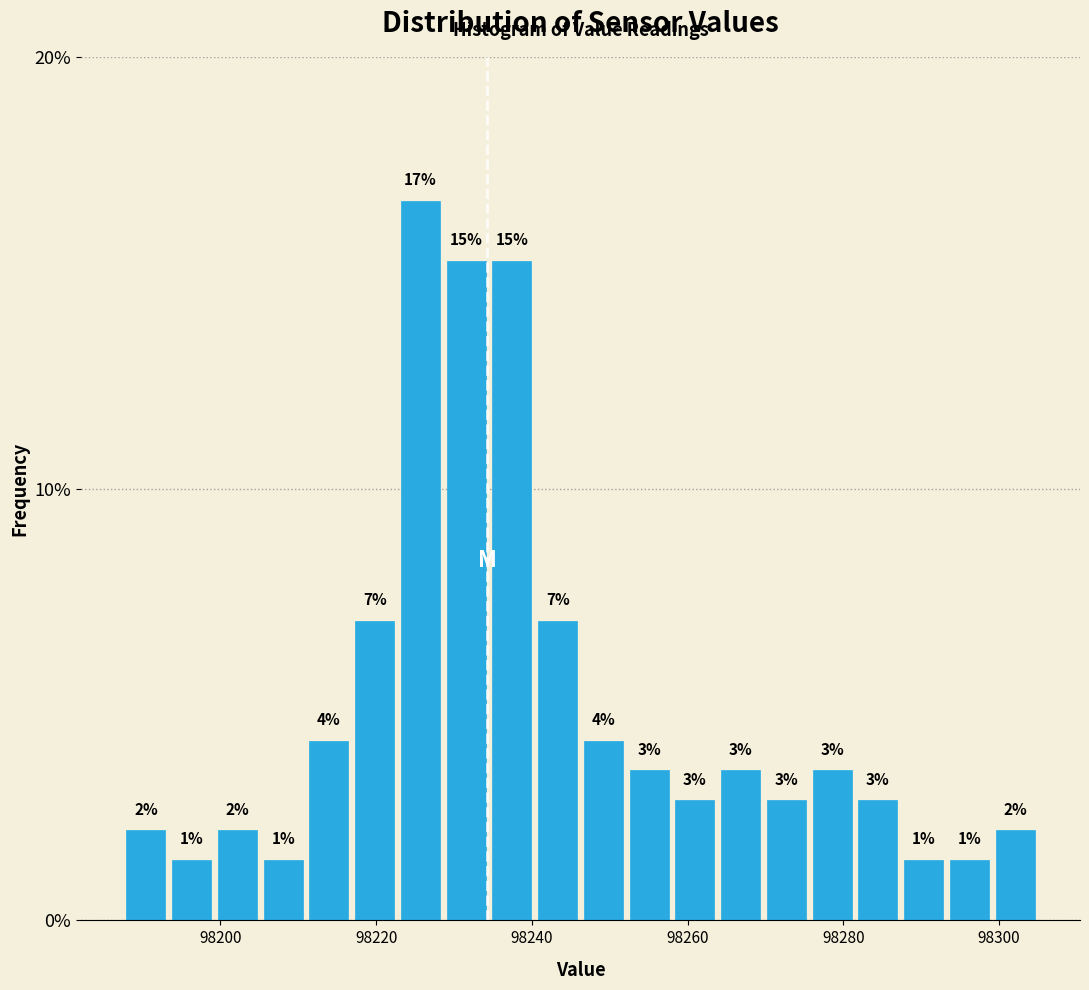

Read against the x-axis, roughly where is the centre of the tallest bar?

98226